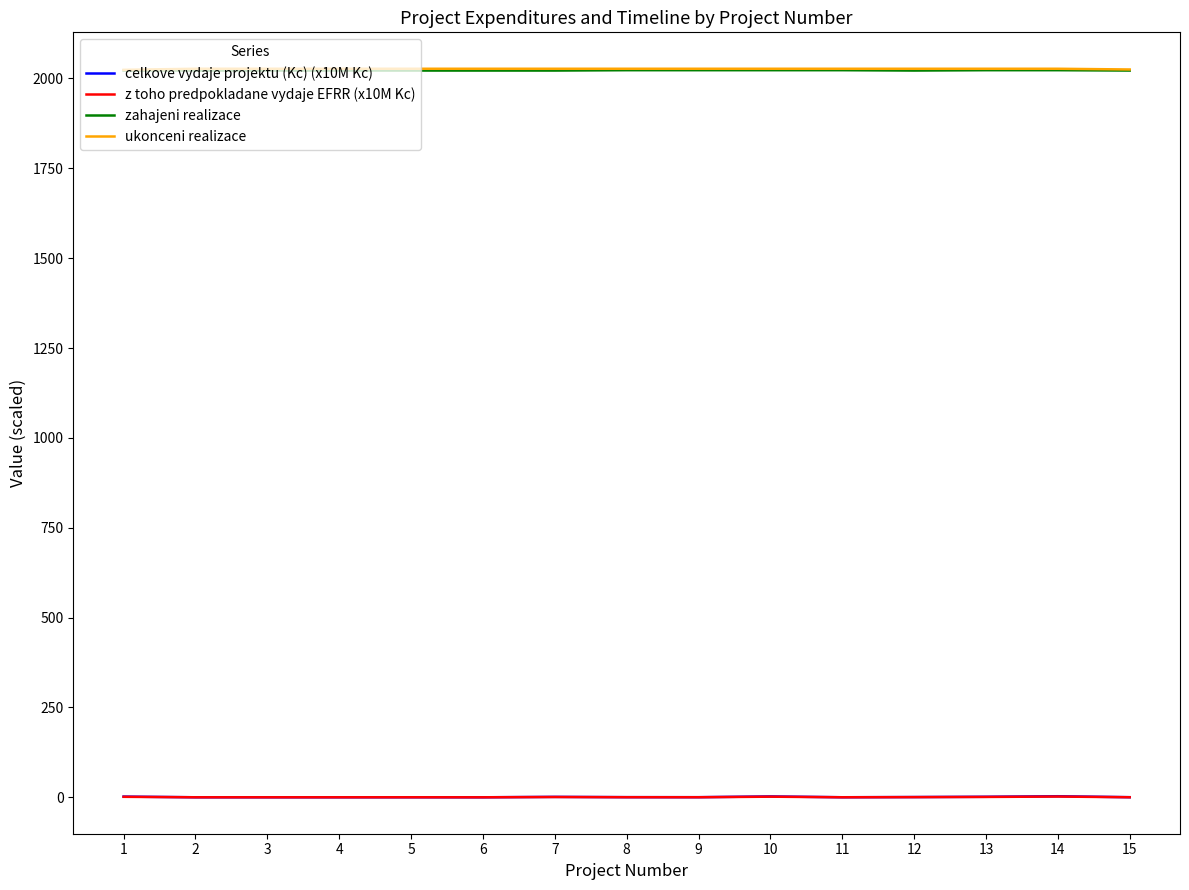

True or false: zahajeni realizace and ukonceni realizace cross at least once.

False